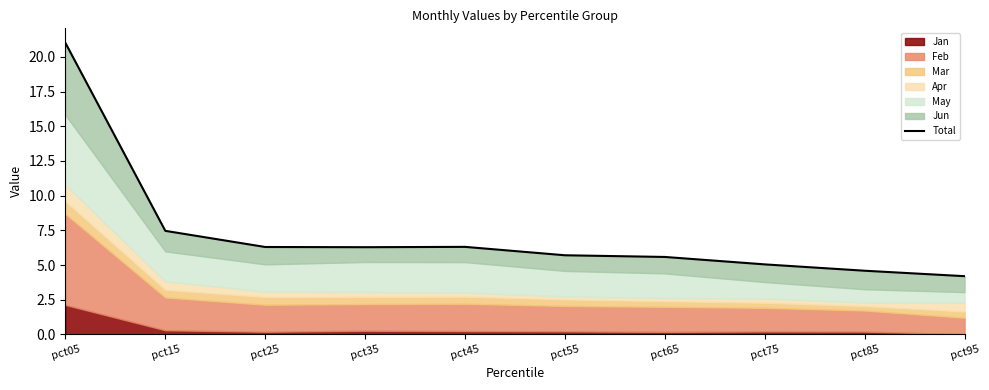

Which label corresponds to the smallest value in the chart?

pct95